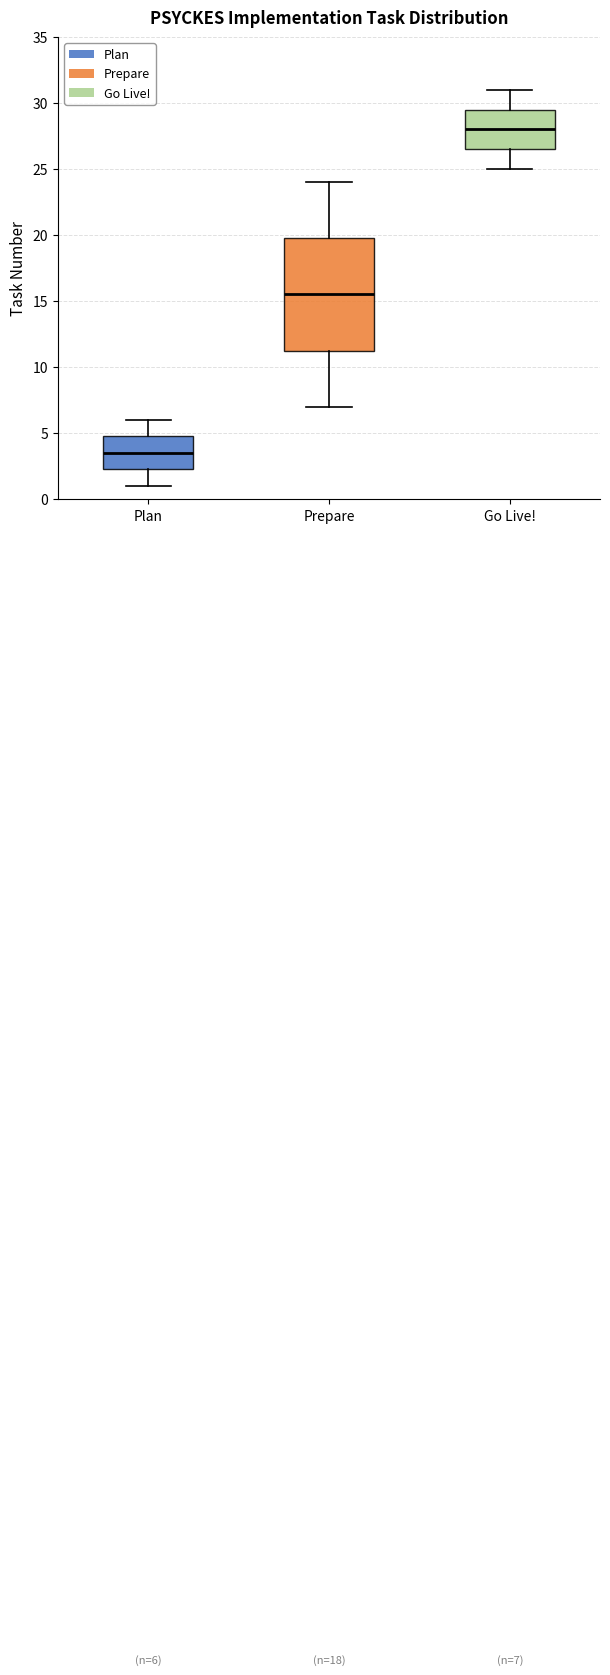

Which box's median line is the highest?

Go Live!